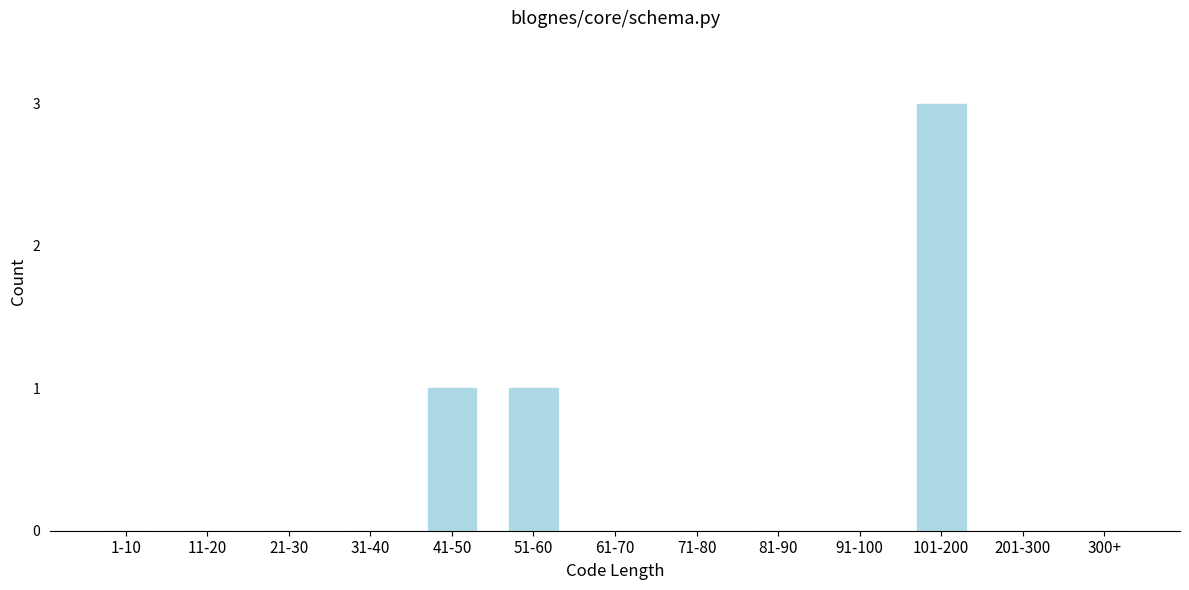

Reading left to right, extract all data points from this chart.

1-10=0	11-20=0	21-30=0	31-40=0	41-50=1	51-60=1	61-70=0	71-80=0	81-90=0	91-100=0	101-200=3	201-300=0	300+=0